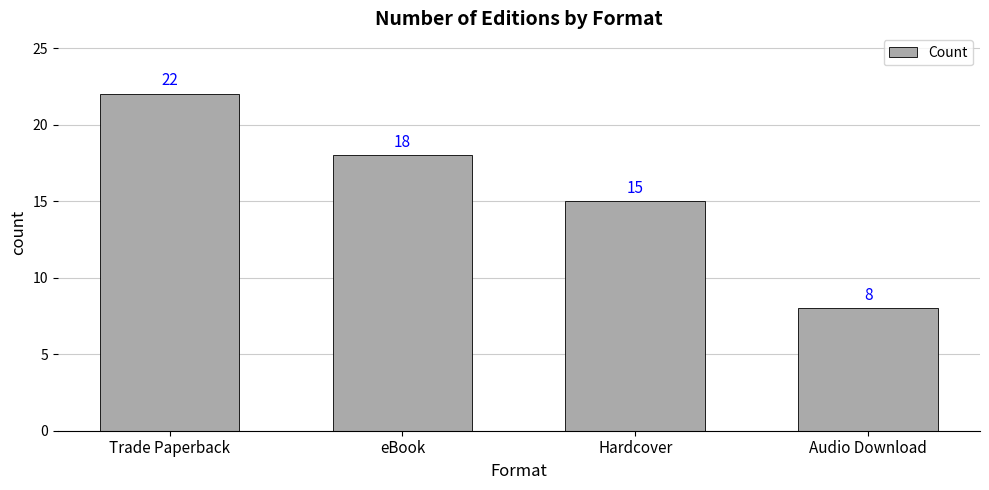

The value at Trade Paperback is 7. True or false?

False